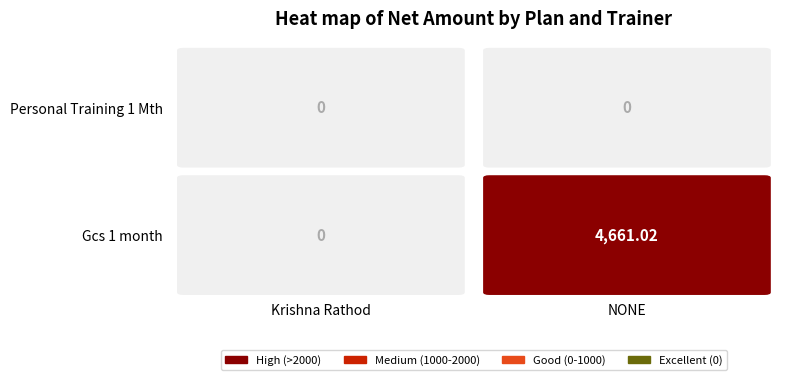

What is the highest value of the NONE series?

4661.0